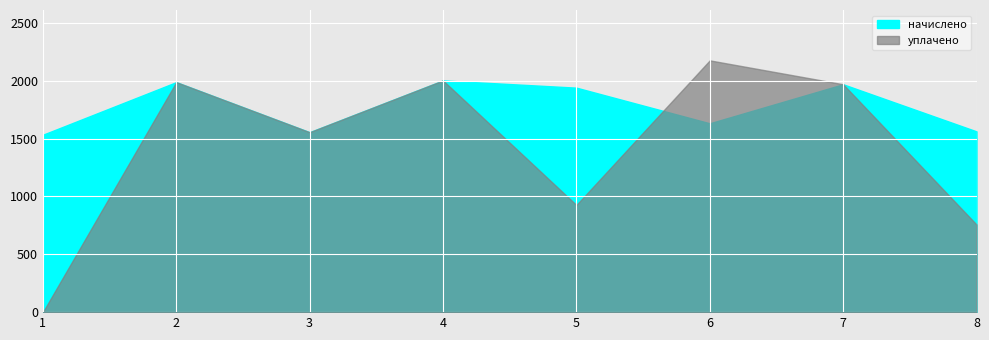

At which category does начислено reach its first local peak?

2